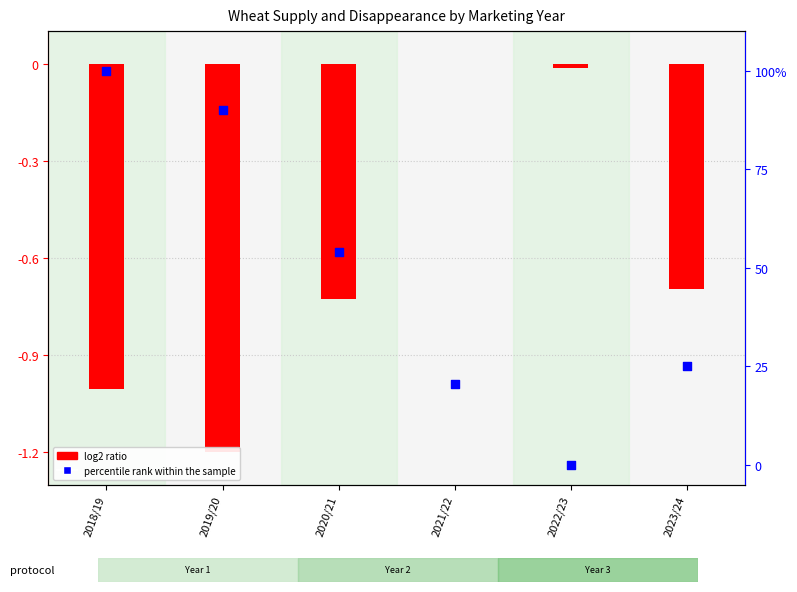

Which series has the largest Y range (max minus min)?

percentile rank within the sample